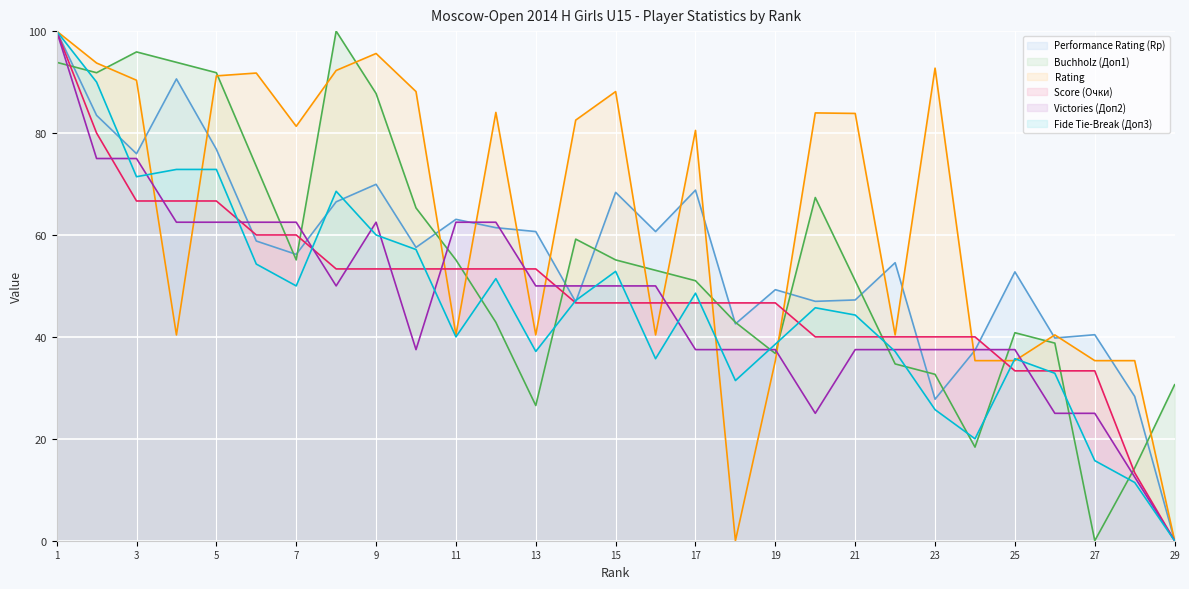

Between 25 and 28, which series saw the biggest shift?

Buchholz (Доп1)